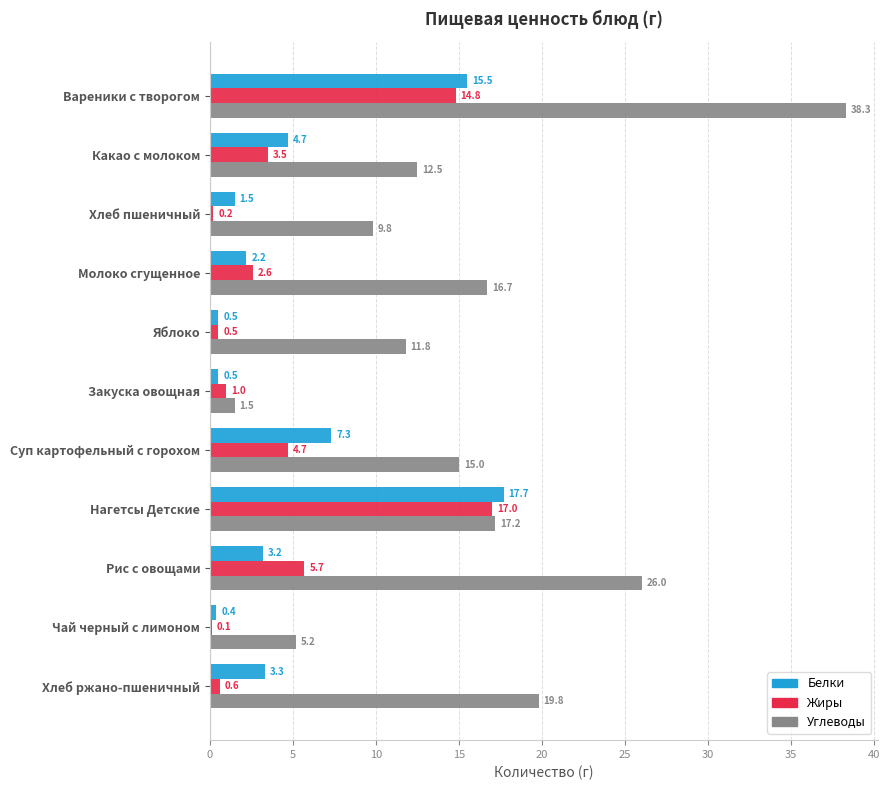

What is the highest value of the Углеводы series?

38.3